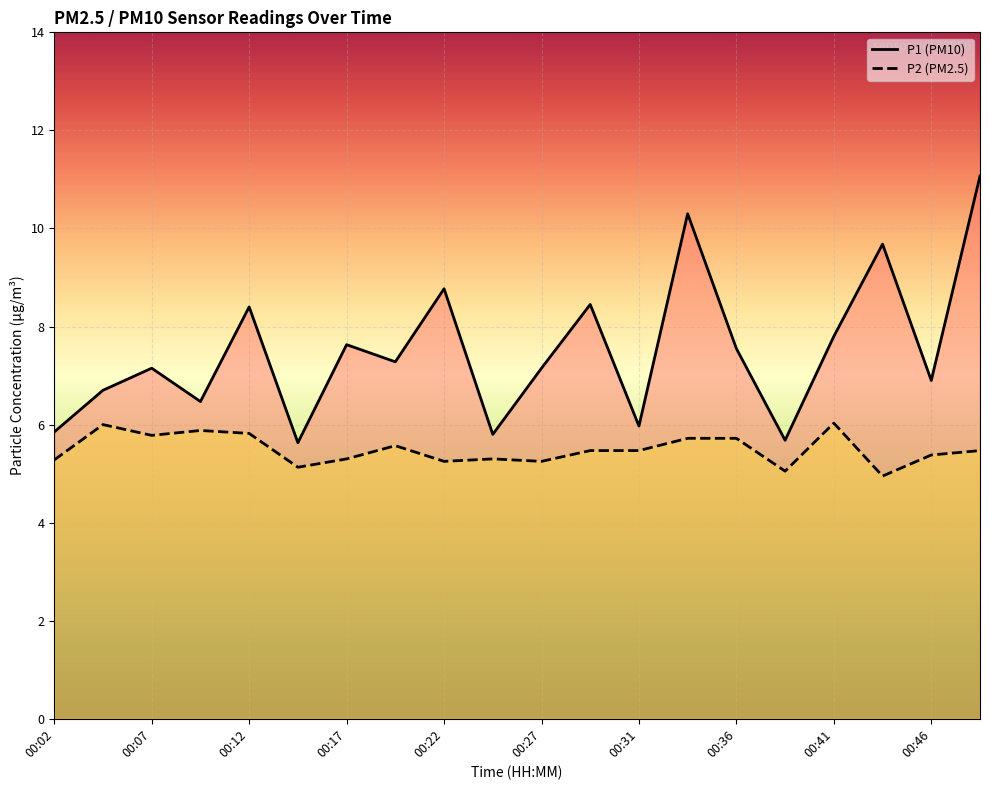

At which label does P1 first exceed 7?

00:07